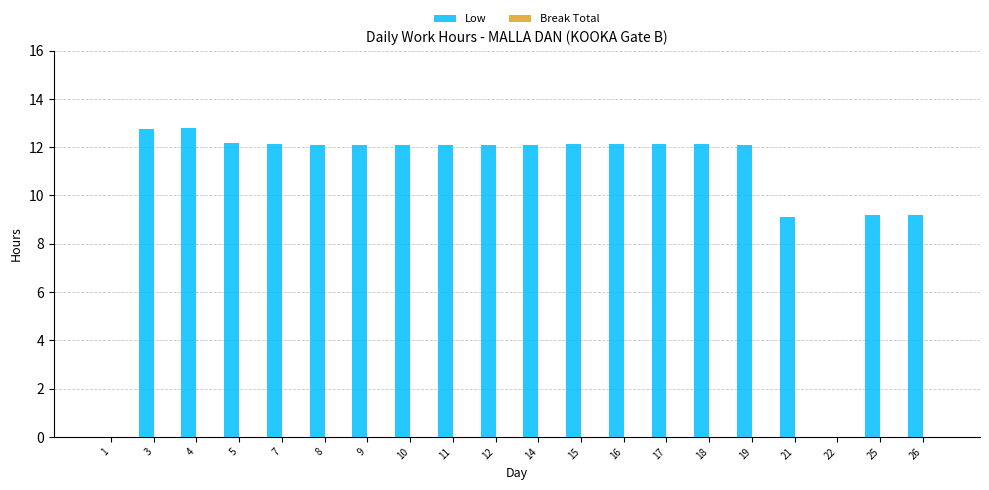

Are the bars horizontal?

No